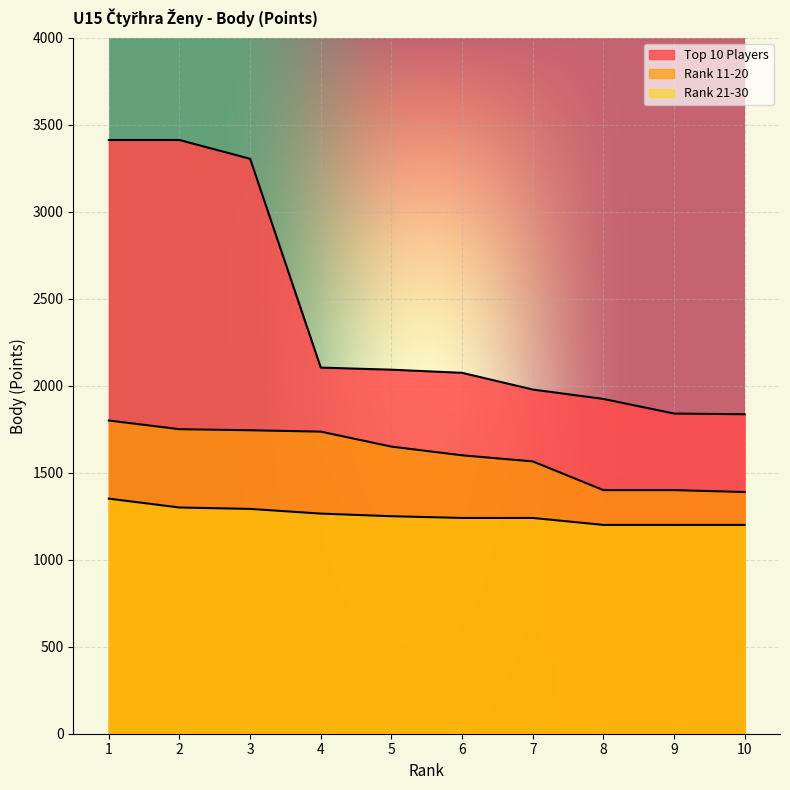

True or false: Rank 11-20 has a value of 1800 at 1.

True